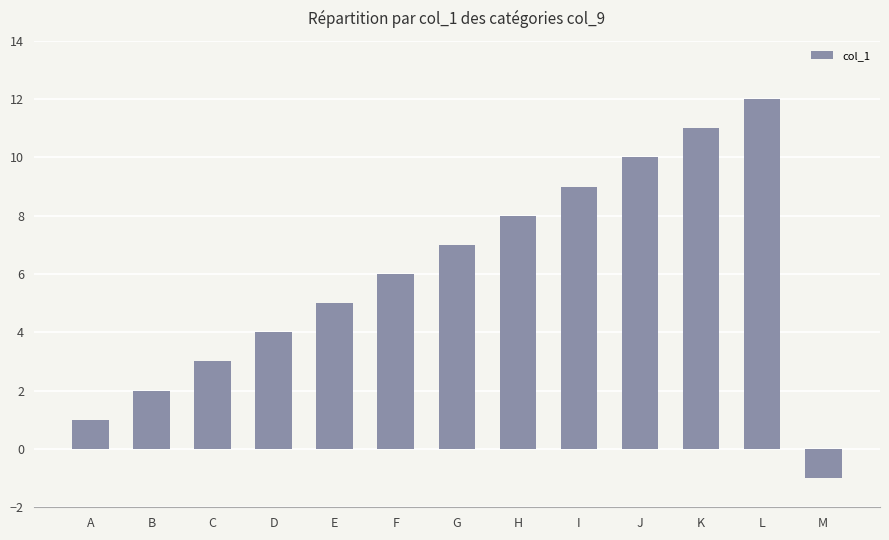

Which has a higher value, J or B?

J